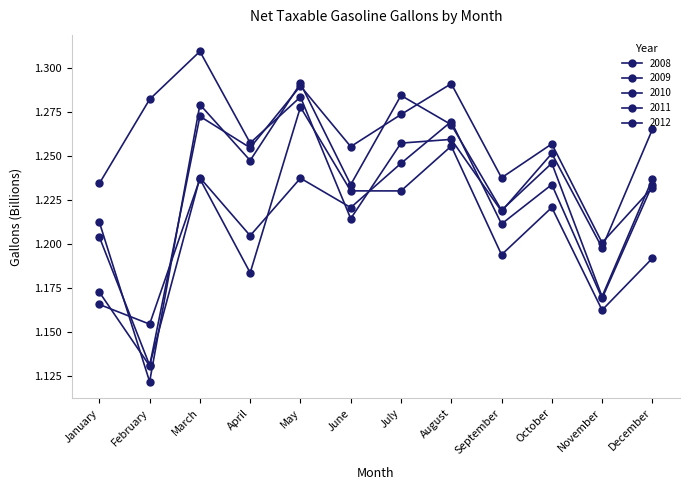

True or false: 2010 has more than 2 points higher than both neighbors.

True